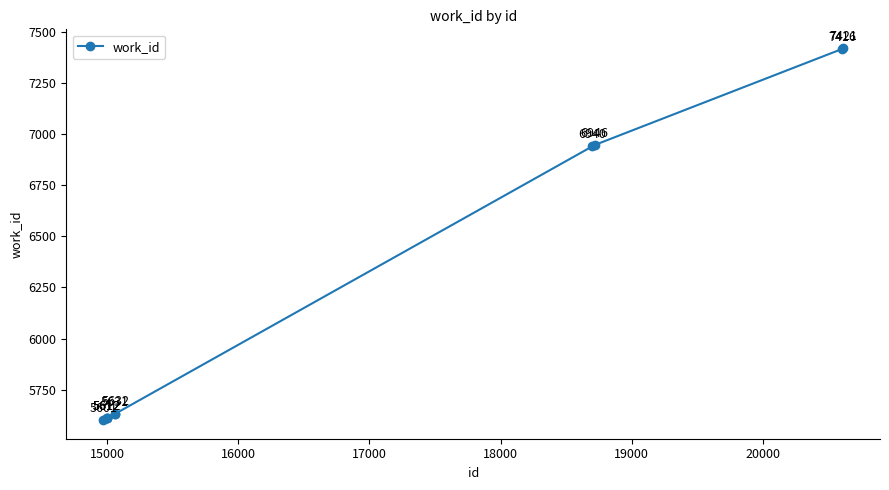

How many lines are shown in the chart?

1